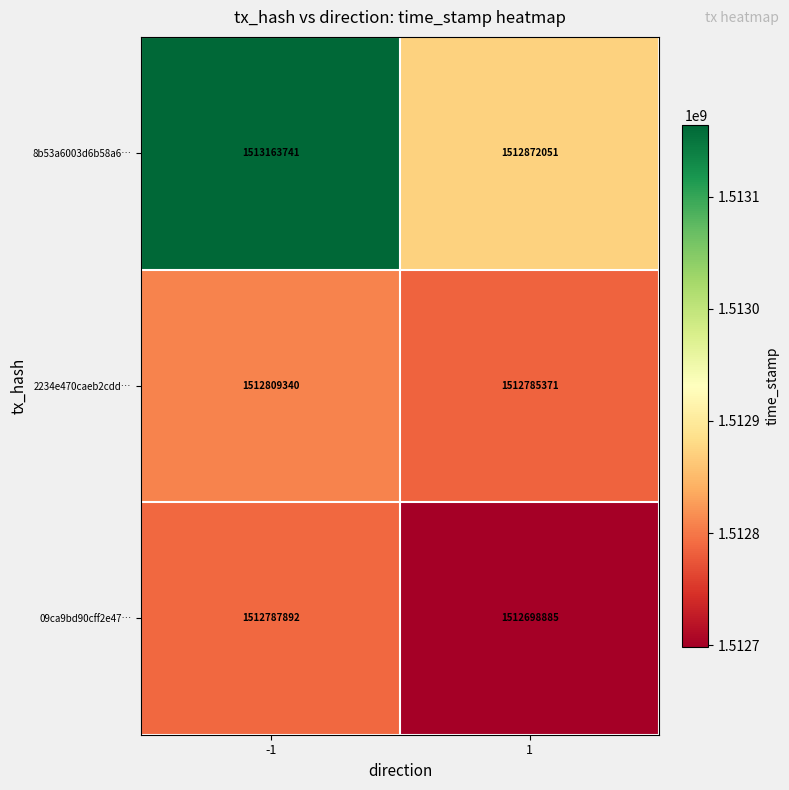

Reading right to left, extract all data points from this chart.

8b53a6003d6b58a6…: 1512872051	1513163741
2234e470caeb2cdd…: 1512785371	1512809340
09ca9bd90cff2e47…: 1512698885	1512787892